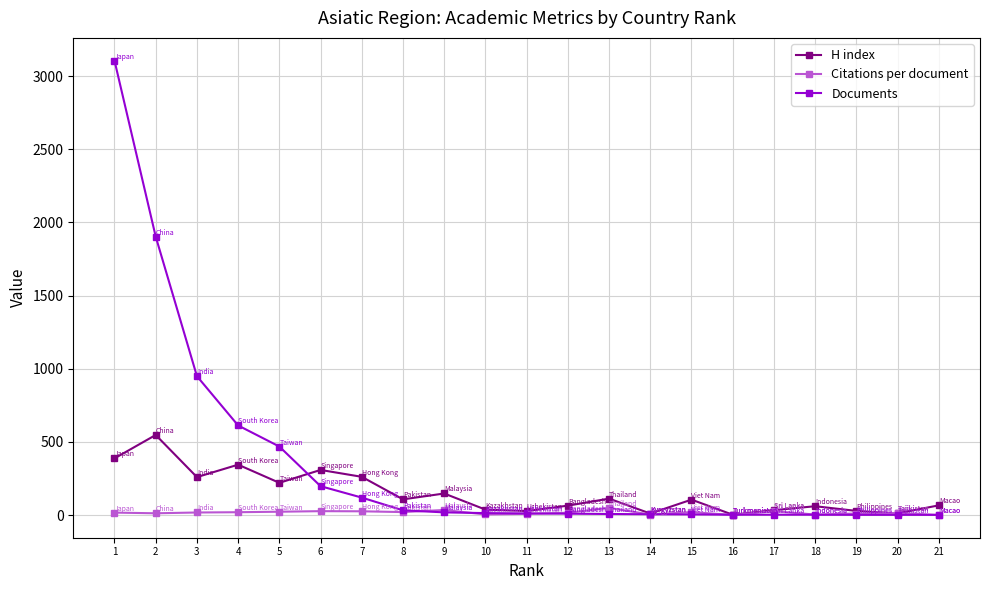

In H index, how many points are higher than both neighbors (excluding endpoints)?

7